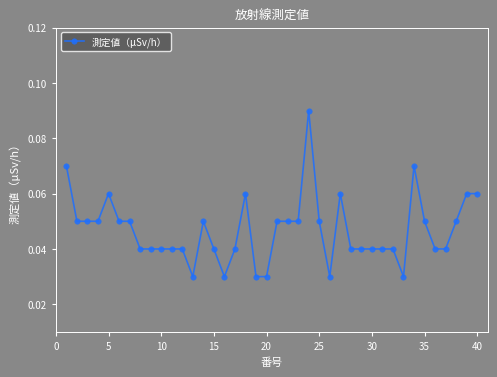

True or false: there are more than 2 points higher than both neighbors.

True